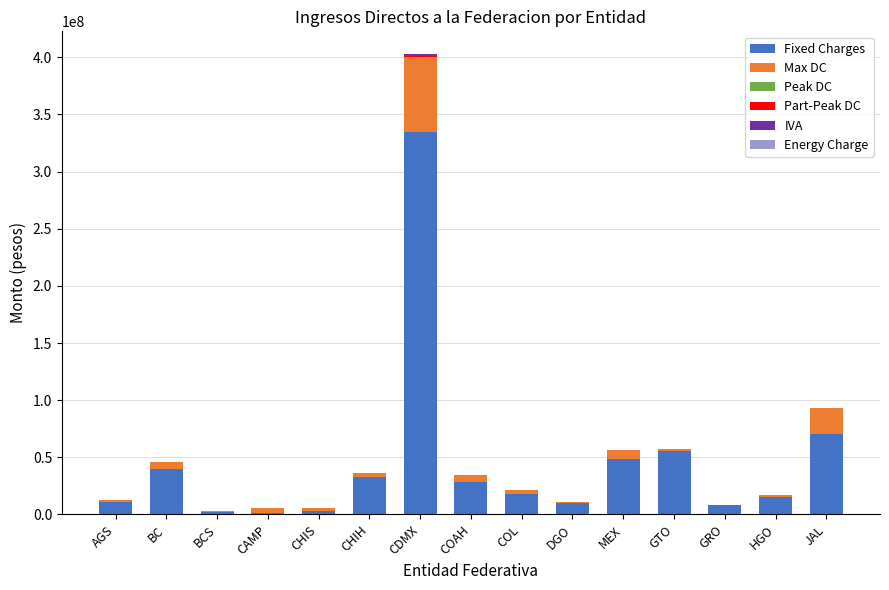

Are the bars grouped side by side (vs. stacked)?

No